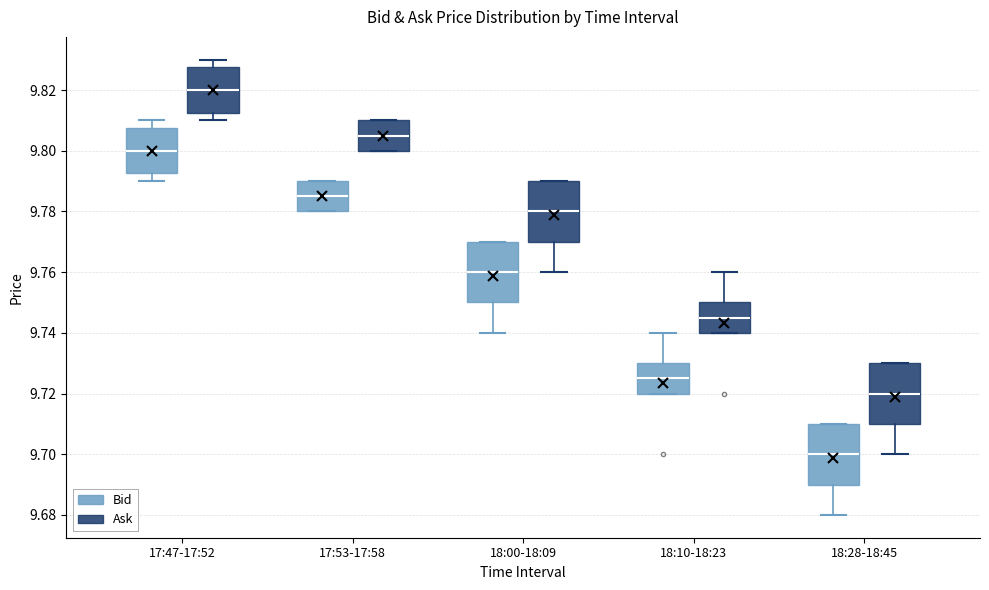

Reading left to right, read every box against the y-axis: the position of its median line, the range the box covers, and the ends of its whiskers. The values are not printed on the chart, so give them approximately, as read against the axis.

17:47-17:52 (Bid): median 9.800, box 9.792 to 9.808, whiskers 9.790 to 9.810
17:47-17:52 (Ask): median 9.820, box 9.812 to 9.828, whiskers 9.810 to 9.830
17:53-17:58 (Bid): median 9.786, box 9.780 to 9.790, whiskers 9.780 to 9.790
17:53-17:58 (Ask): median 9.806, box 9.800 to 9.810, whiskers 9.800 to 9.810
18:00-18:09 (Bid): median 9.760, box 9.750 to 9.770, whiskers 9.740 to 9.770
18:00-18:09 (Ask): median 9.780, box 9.770 to 9.790, whiskers 9.760 to 9.790
18:10-18:23 (Bid): median 9.726, box 9.720 to 9.730, whiskers 9.720 to 9.740
18:10-18:23 (Ask): median 9.746, box 9.740 to 9.750, whiskers 9.740 to 9.760
18:28-18:45 (Bid): median 9.700, box 9.690 to 9.710, whiskers 9.680 to 9.710
18:28-18:45 (Ask): median 9.720, box 9.710 to 9.730, whiskers 9.700 to 9.730